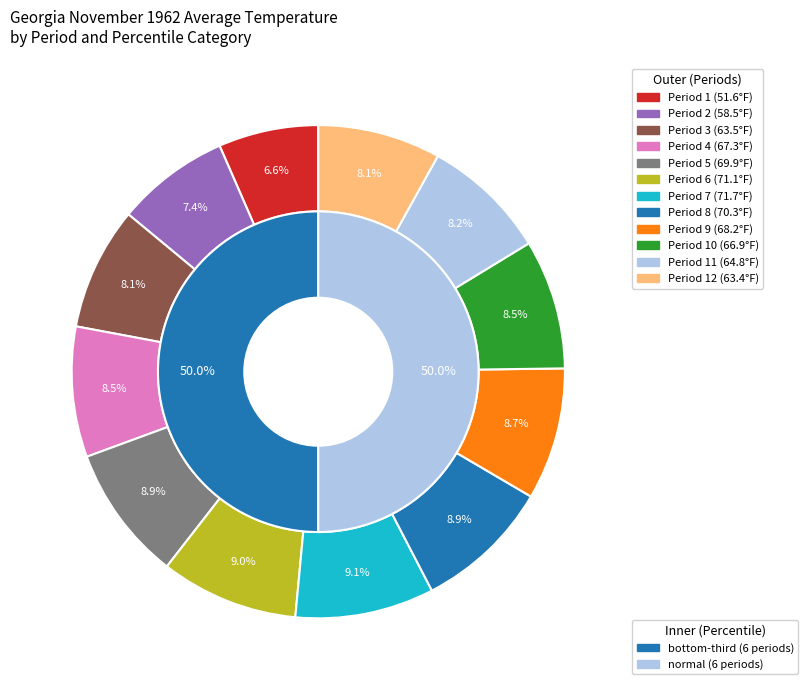

Combined, do 8 and 9 account for over 50%?

No